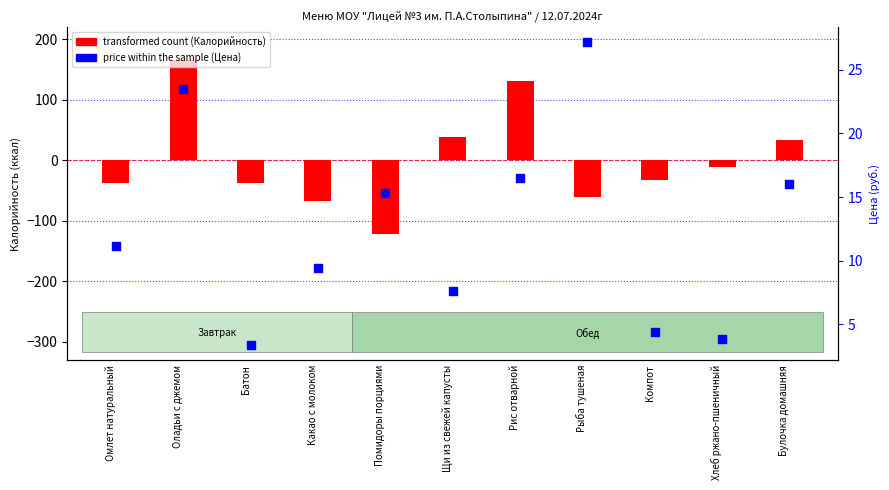

What is the total value across all series at Батон?

-34.8